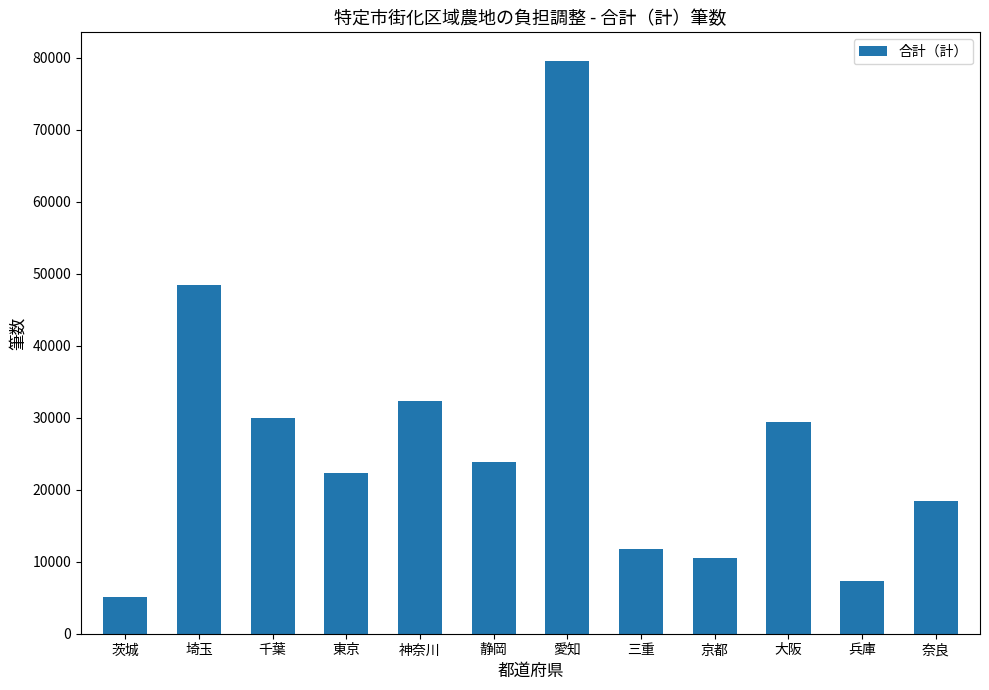

What position from the left is 三重?

8